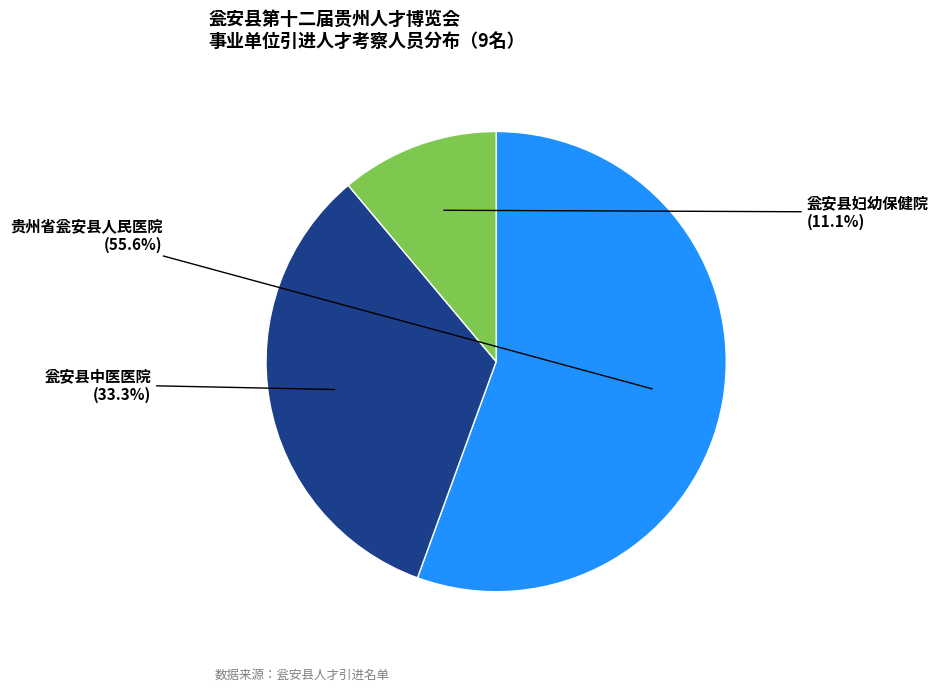

To the nearest percent, what is the average slice percentage?

33%